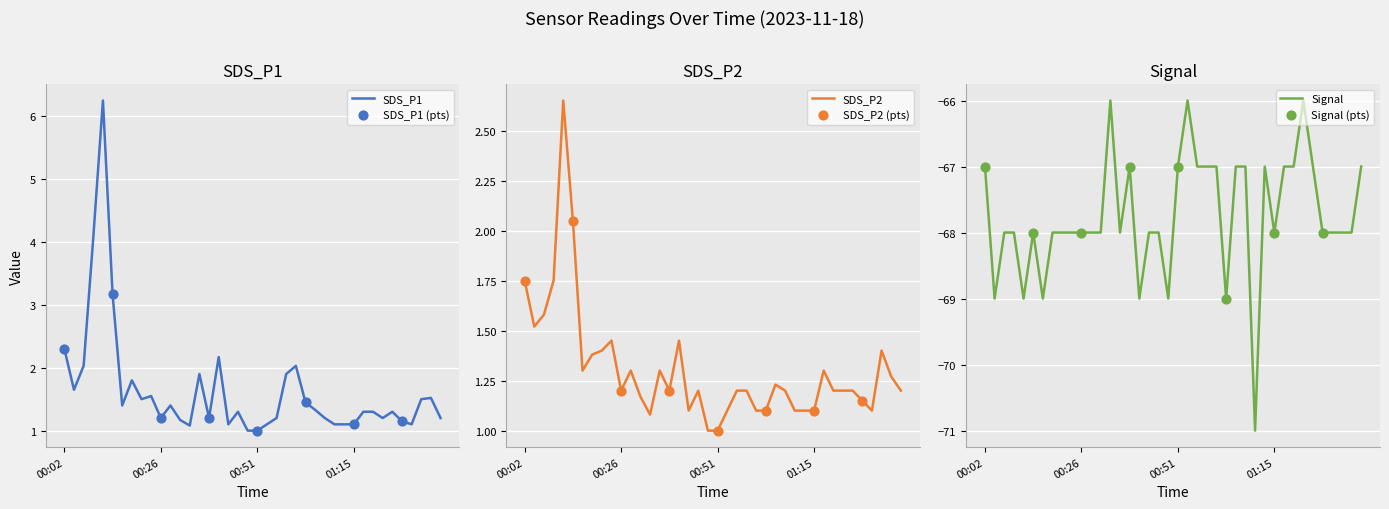

At how many categories does at least one series exceed -12?

40